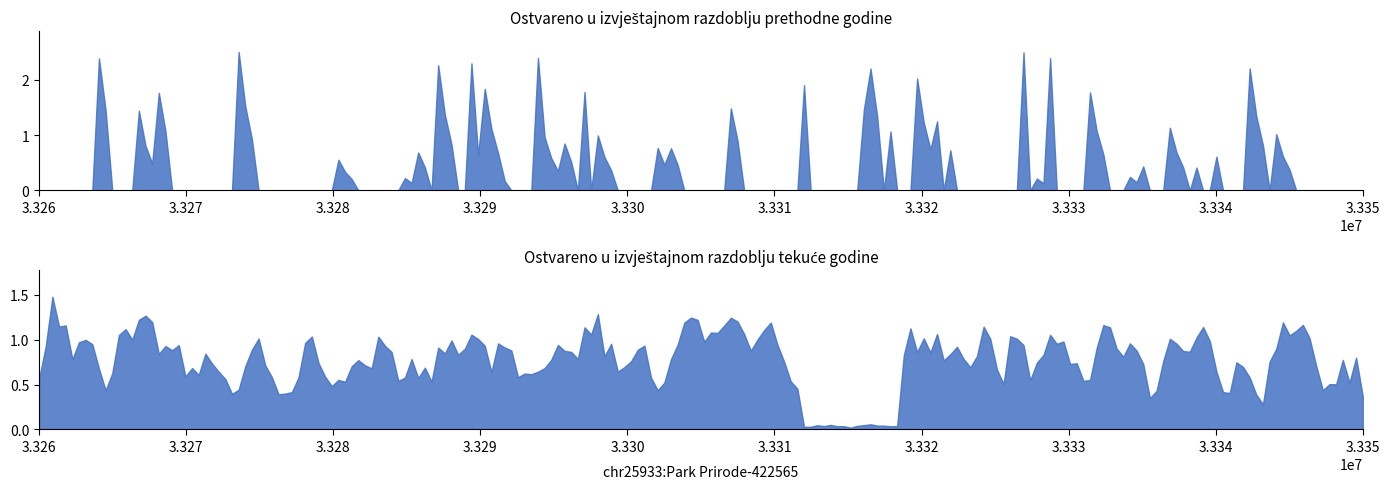

Is it true that Ostvareno u izvještajnom razdoblju prethodne godine equals 0.0 at 6111?

True